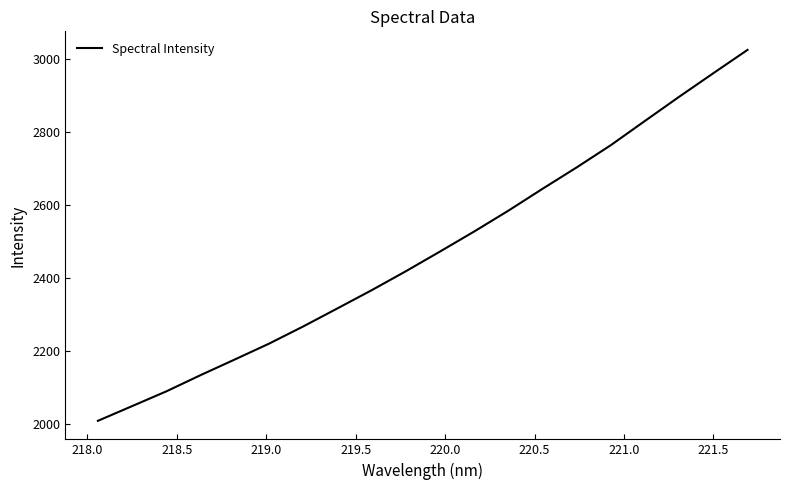

What is the smallest value displayed?

2009.2